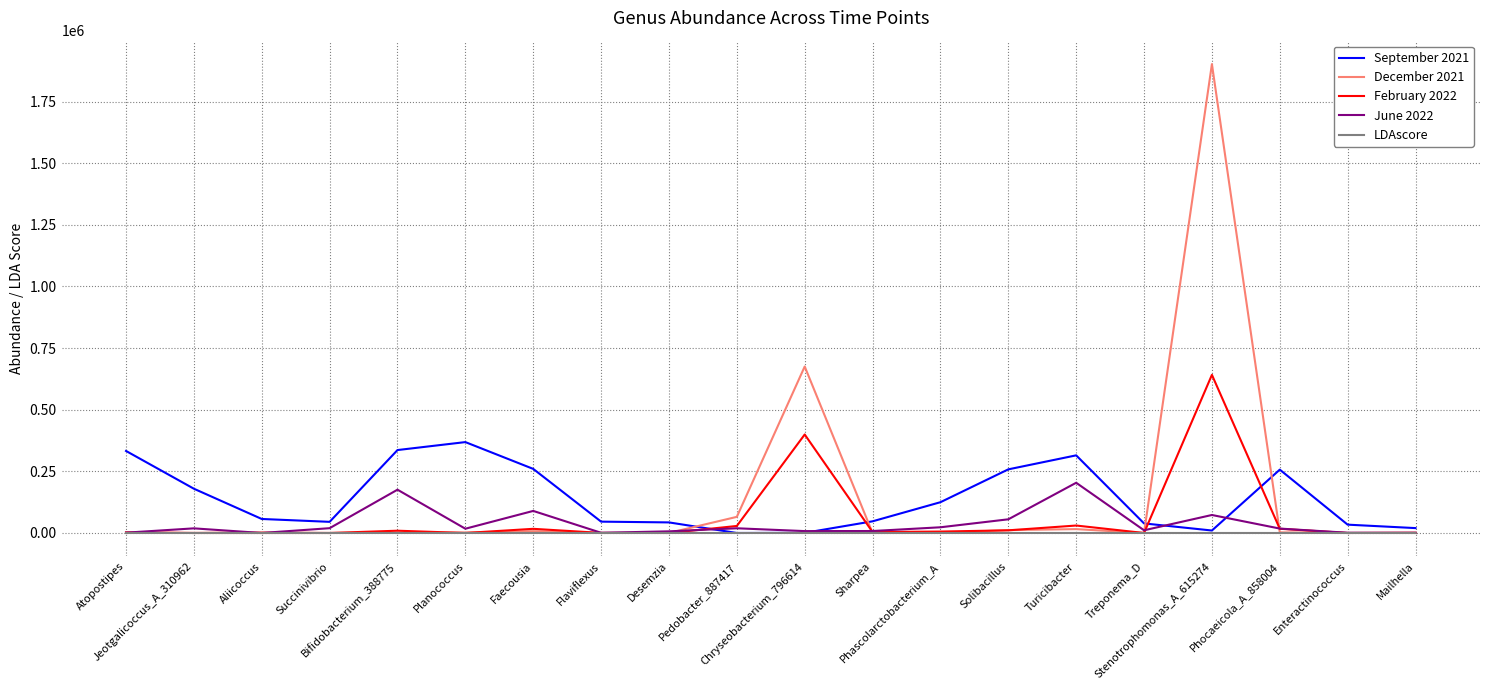

Where do June 2022 and September 2021 first cross each other?

Desemzia and Pedobacter_887417